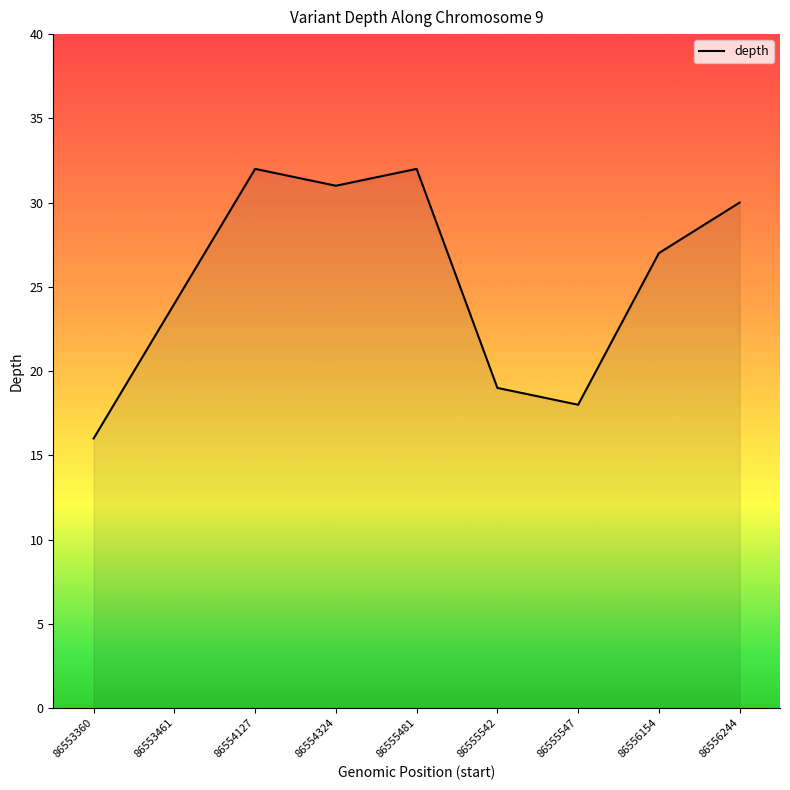

Is it true that the value at 86554324 is 31?

True